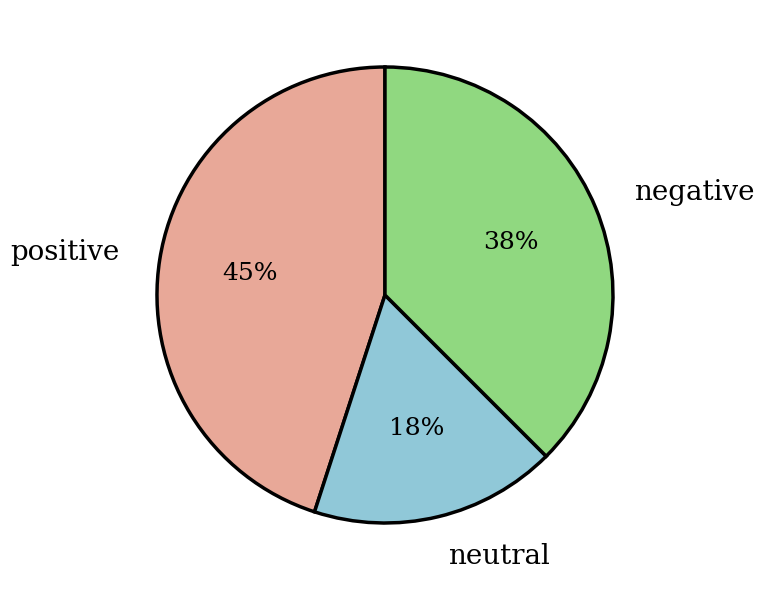

The negative slice represents 52% of the pie. True or false?

False